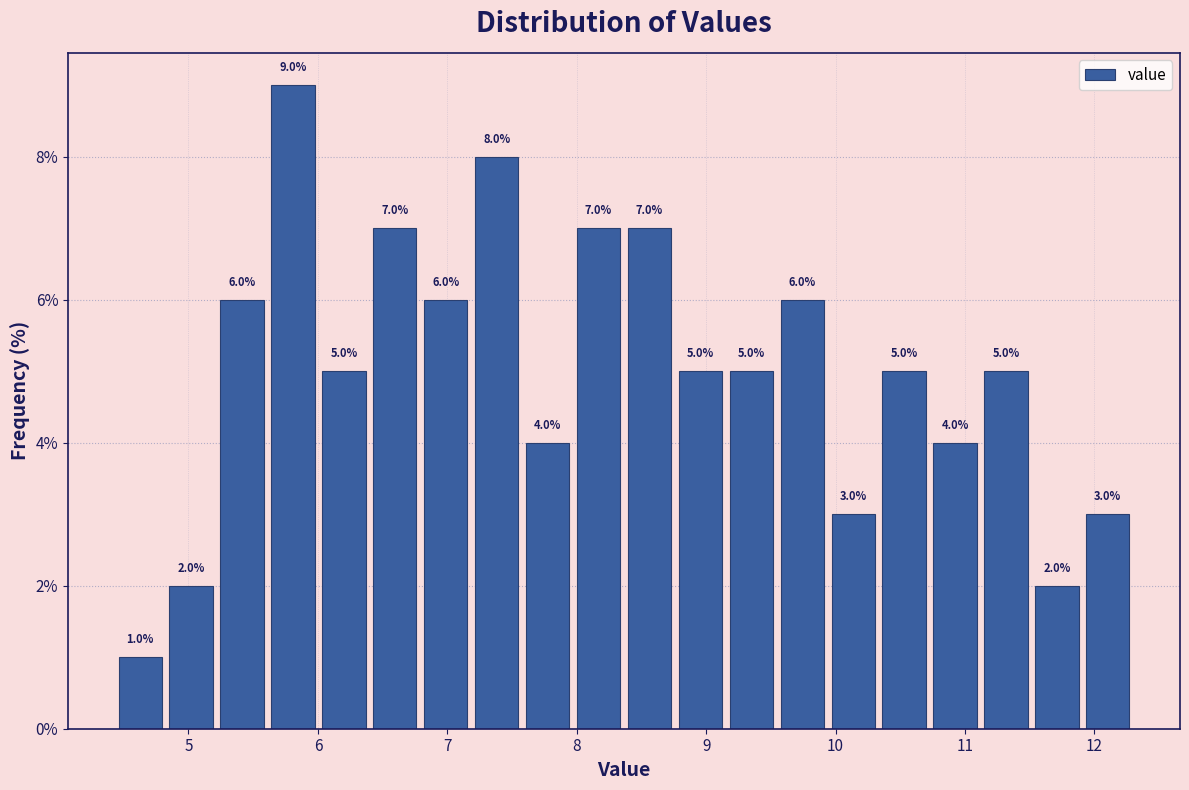

Read against the x-axis, roughly where is the centre of the tallest bar?

5.8